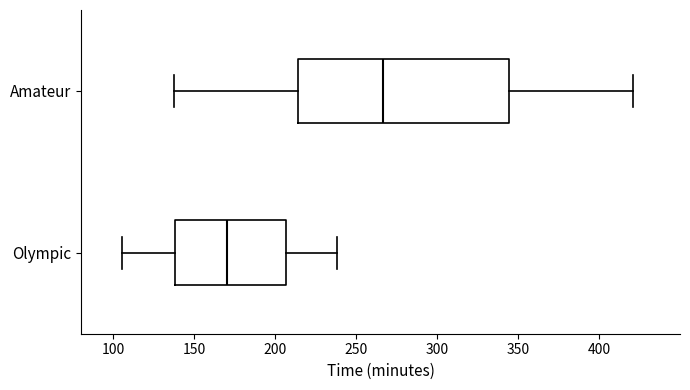

Which box's median line is the furthest to the left?

Olympic